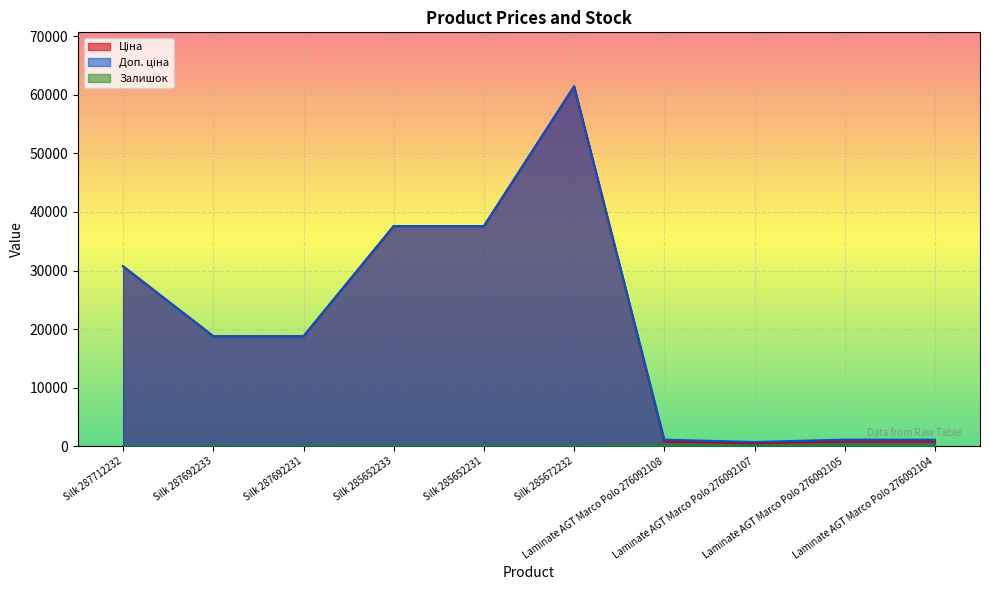

Where is the first local minimum for Ціна?

Laminate AGT Marco Polo 276092107